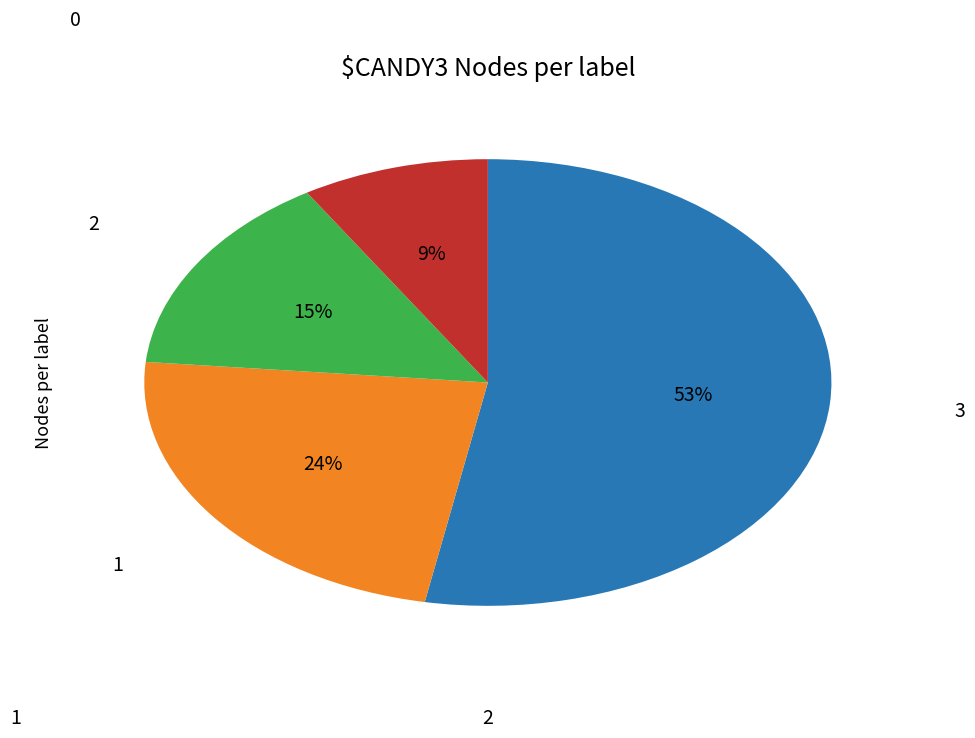

Does any single category account for the majority?

Yes